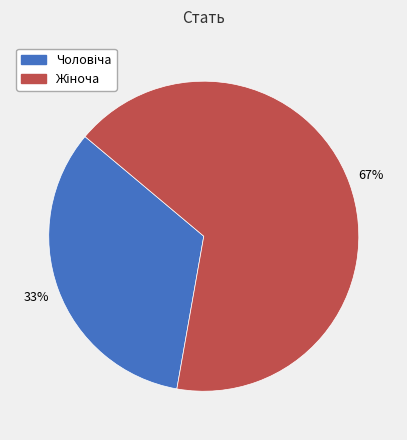

How many slices are in this pie chart?

2